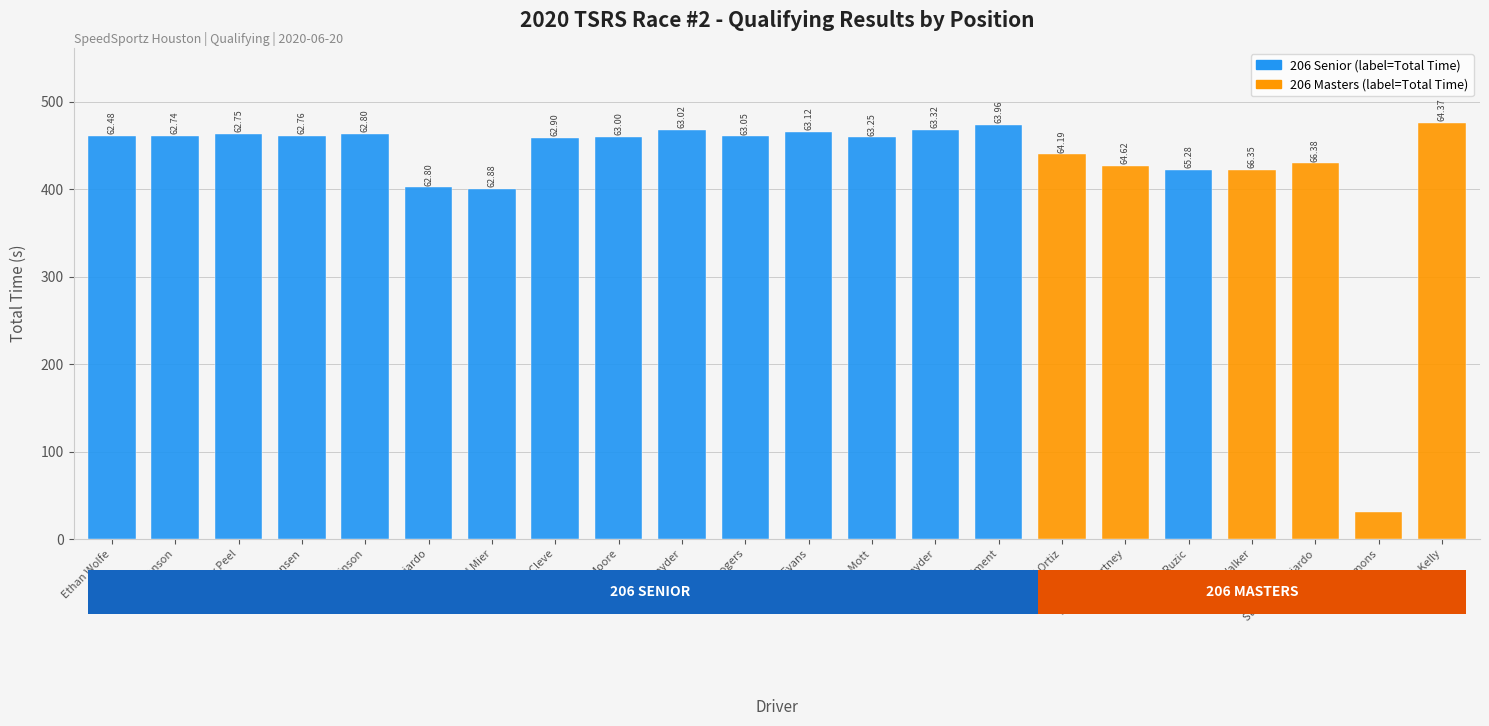

How many bars are there in total?

22